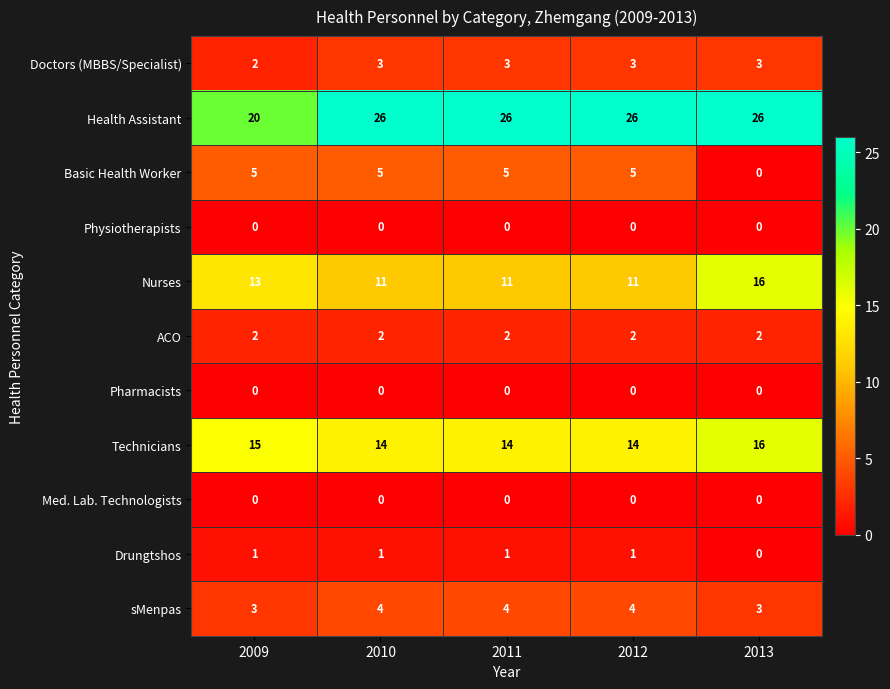

What is the average value of the Technicians series?

15